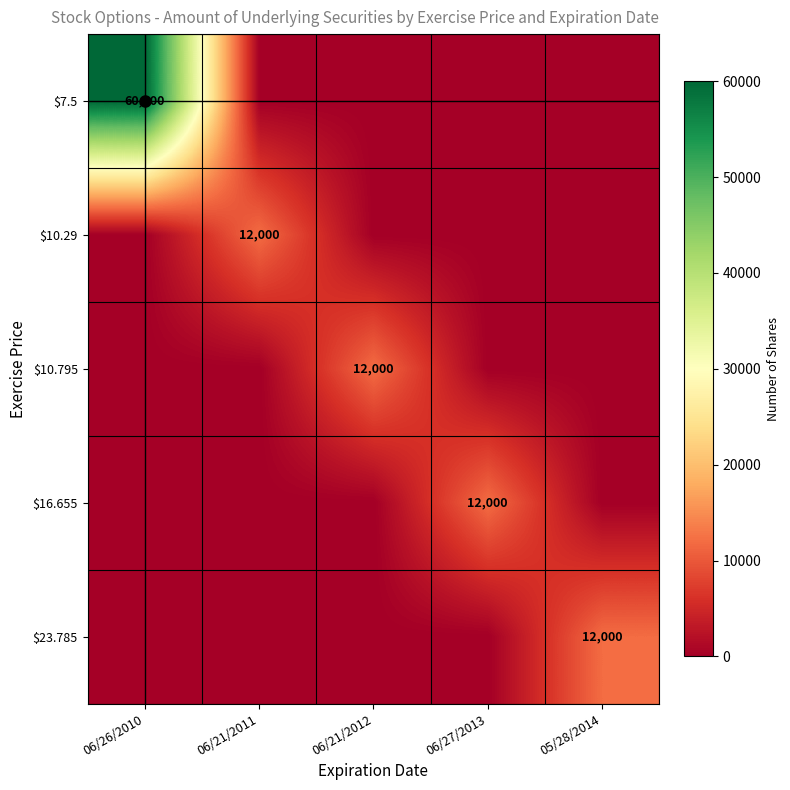

What is the total value across all series at 06/26/2010?

60000